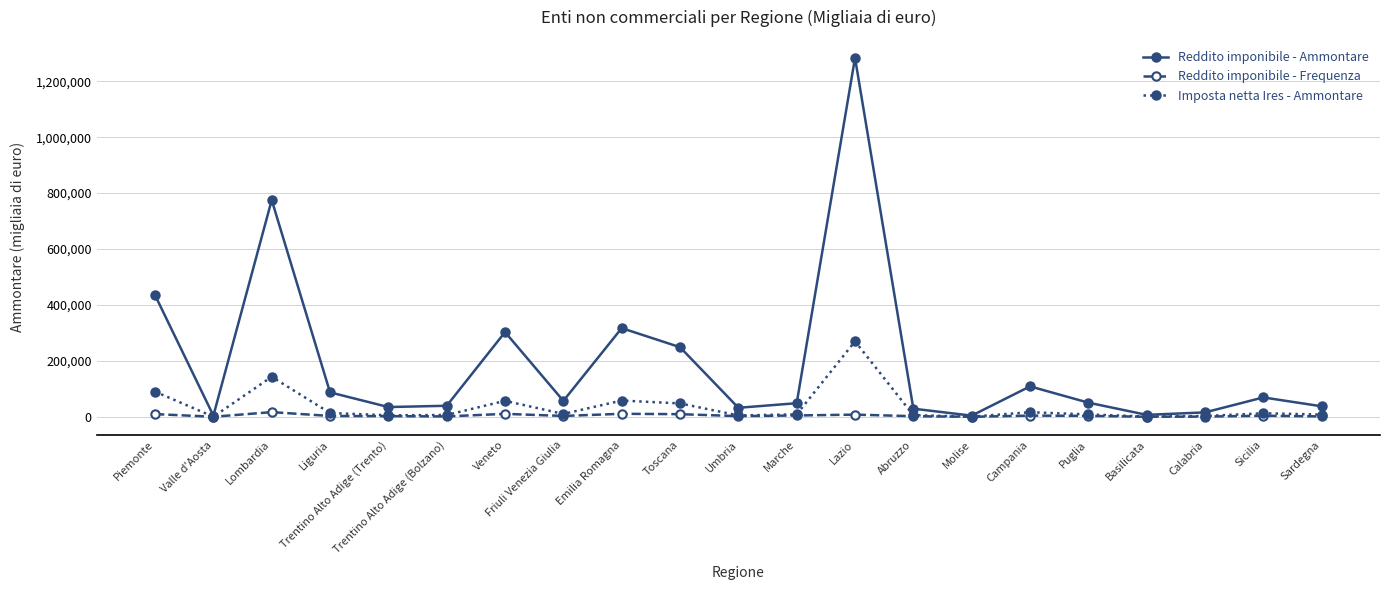

Does the chart have visible grid lines?

Yes